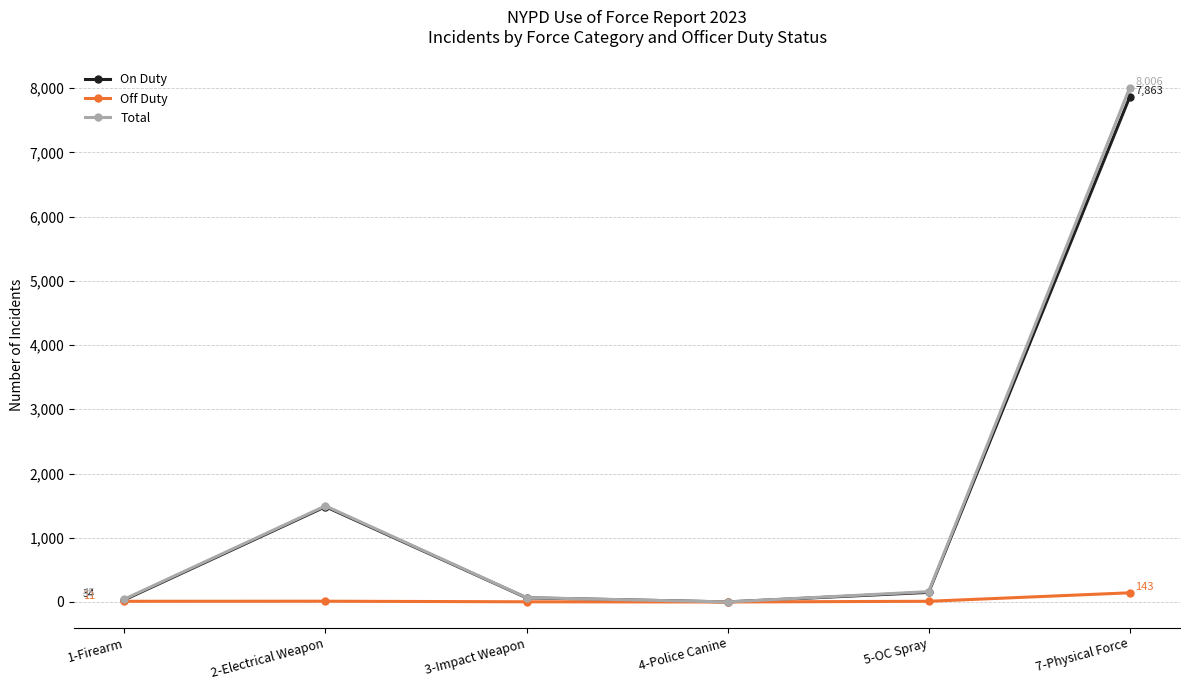

Which category has the highest value across all series?

7-Physical Force